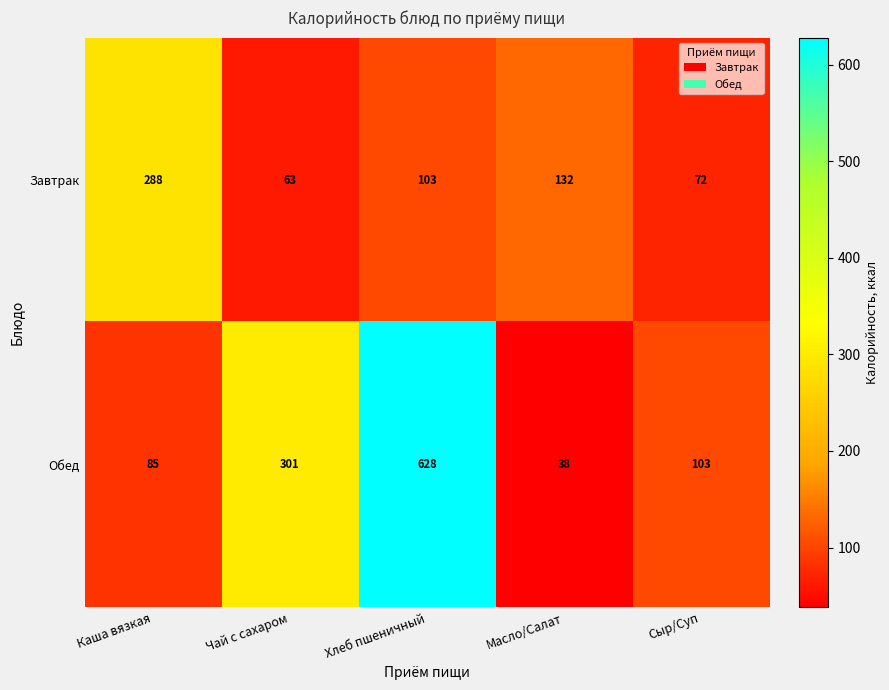

What is the average value of the Завтрак series?

132